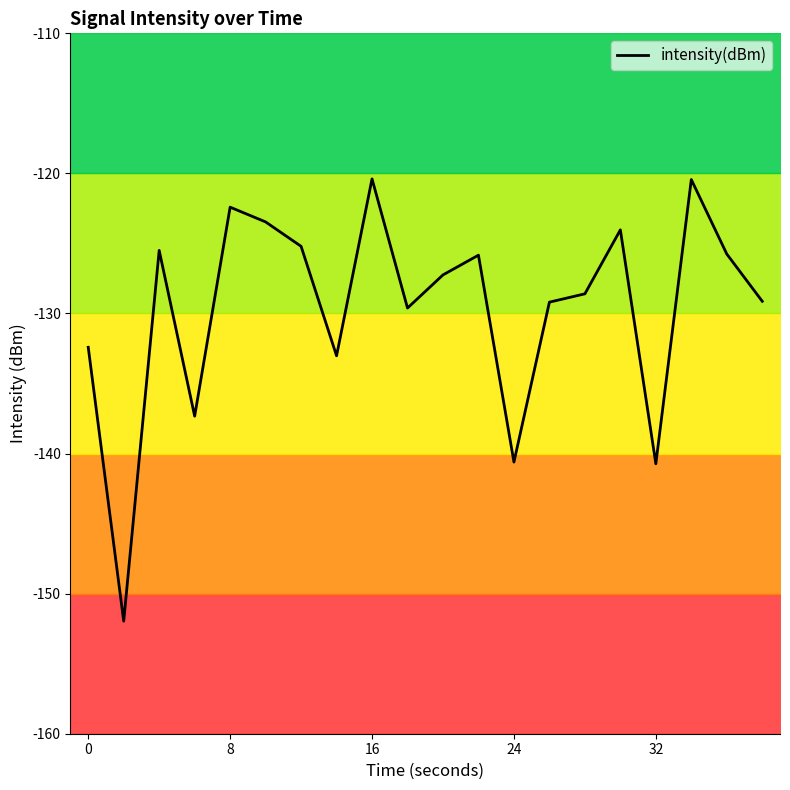

True or false: the data has more than 0 interior local peaks.

True